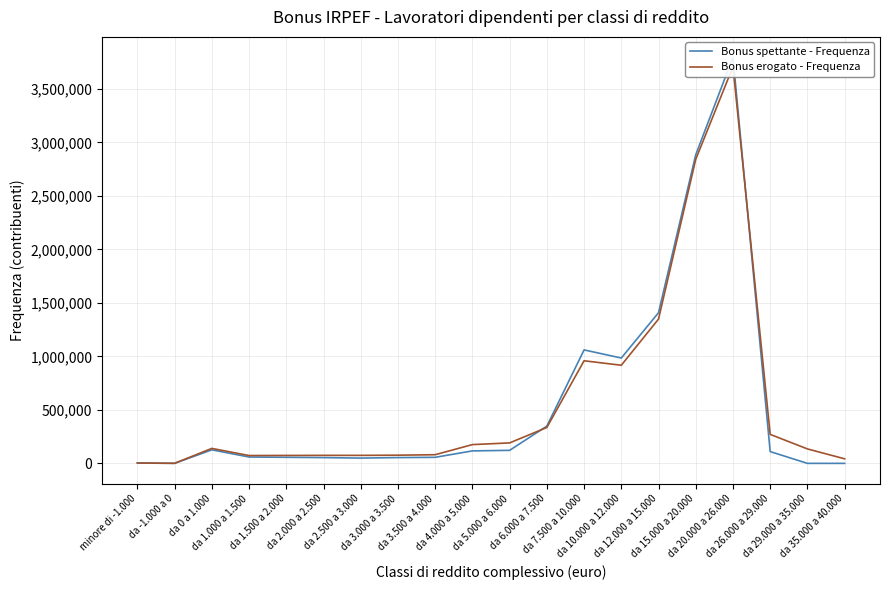

What are all the series names shown in the legend?

Bonus spettante - Frequenza, Bonus erogato - Frequenza